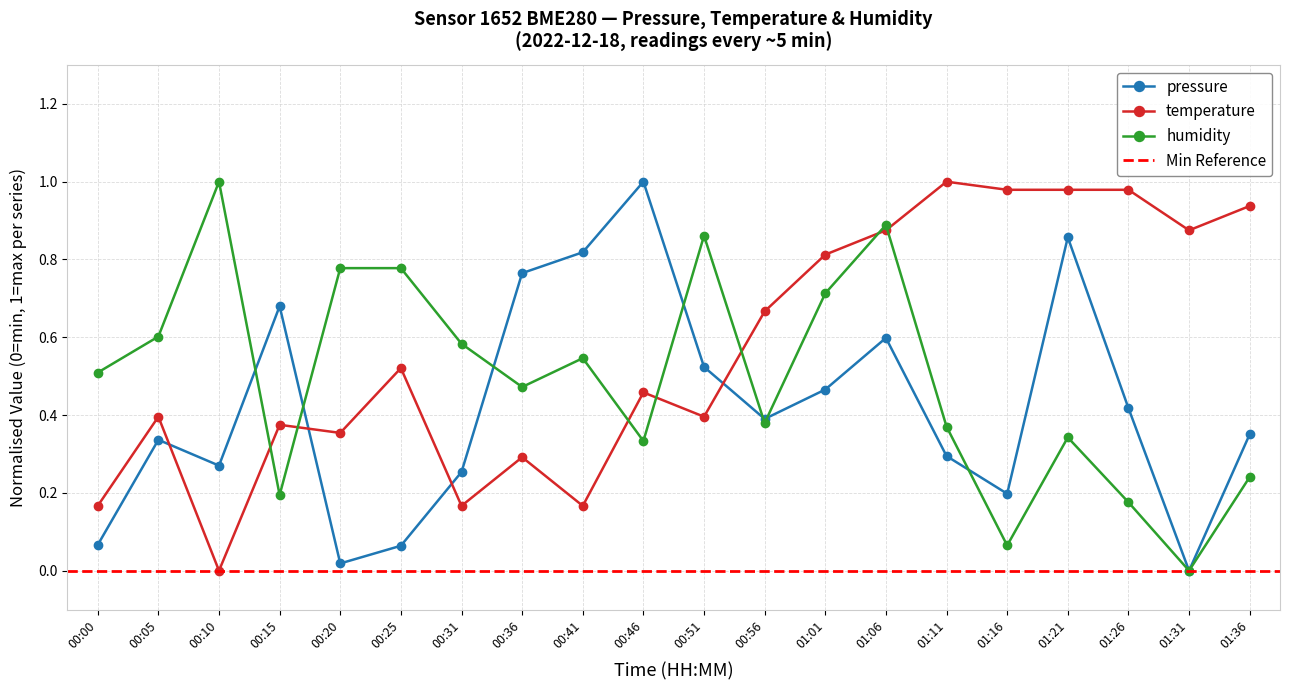

Reading right to left, what are all the values shown in this chart?

pressure: 01:36=0.4	01:31=0.0	01:26=0.4	01:21=0.9	01:16=0.2	01:11=0.3	01:06=0.6	01:01=0.5	00:56=0.4	00:51=0.5	00:46=1.0	00:41=0.8	00:36=0.8	00:31=0.3	00:25=0.1	00:20=0.0	00:15=0.7	00:10=0.3	00:05=0.3	00:00=0.1
temperature: 01:36=0.9	01:31=0.9	01:26=1.0	01:21=1.0	01:16=1.0	01:11=1.0	01:06=0.9	01:01=0.8	00:56=0.7	00:51=0.4	00:46=0.5	00:41=0.2	00:36=0.3	00:31=0.2	00:25=0.5	00:20=0.4	00:15=0.4	00:10=0.0	00:05=0.4	00:00=0.2
humidity: 01:36=0.2	01:31=0.0	01:26=0.2	01:21=0.3	01:16=0.1	01:11=0.4	01:06=0.9	01:01=0.7	00:56=0.4	00:51=0.9	00:46=0.3	00:41=0.5	00:36=0.5	00:31=0.6	00:25=0.8	00:20=0.8	00:15=0.2	00:10=1.0	00:05=0.6	00:00=0.5